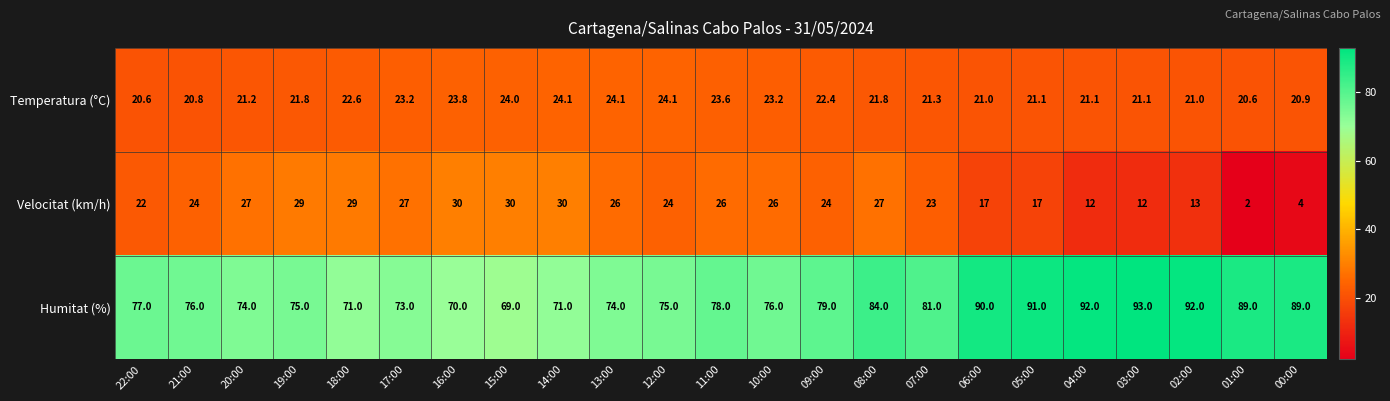

What is the average value of the Temperatura (°C) series?

22.1